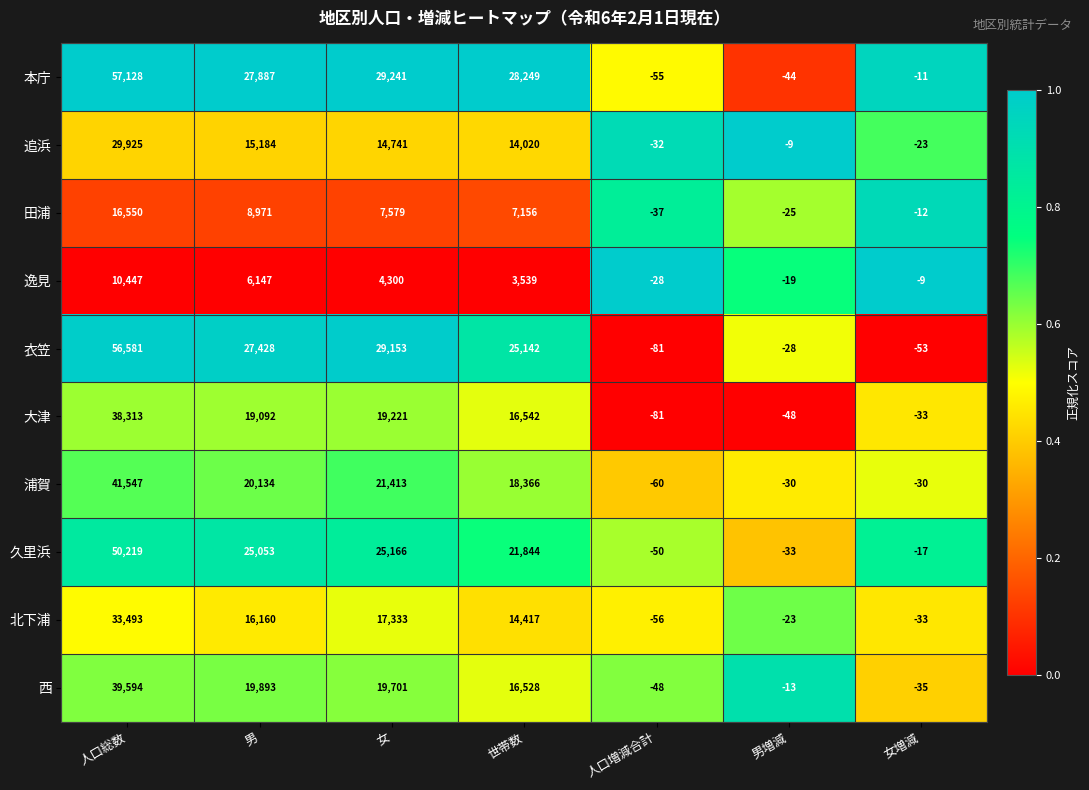

The value of 久里浜 at 人口総数 is 67647. True or false?

False